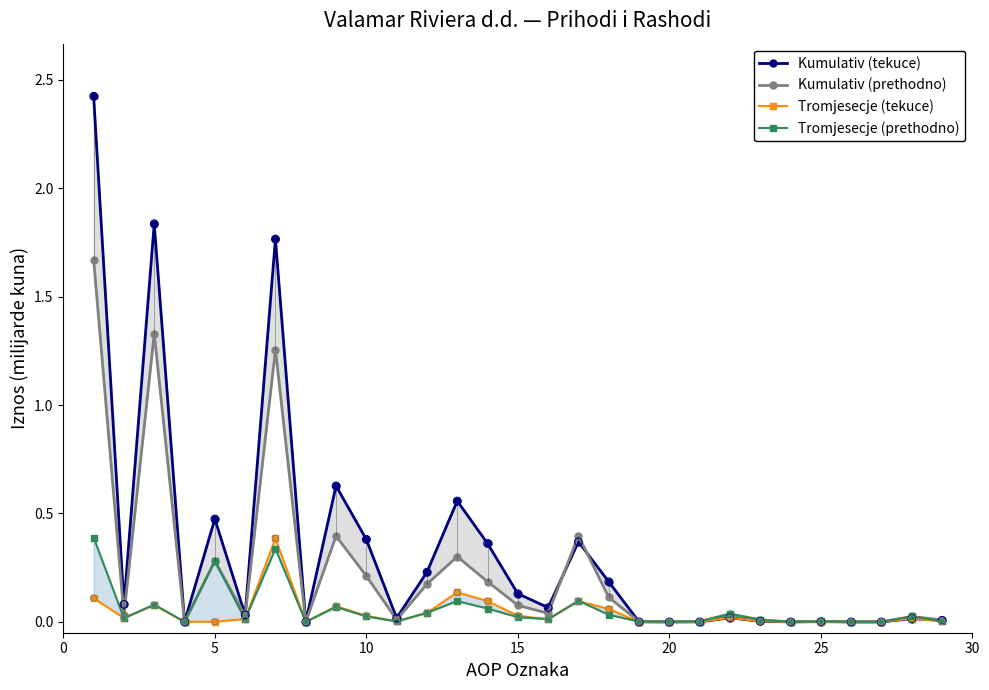

What are all the series names shown in the legend?

Kumulativ (tekuce), Kumulativ (prethodno), Tromjesecje (tekuce), Tromjesecje (prethodno)